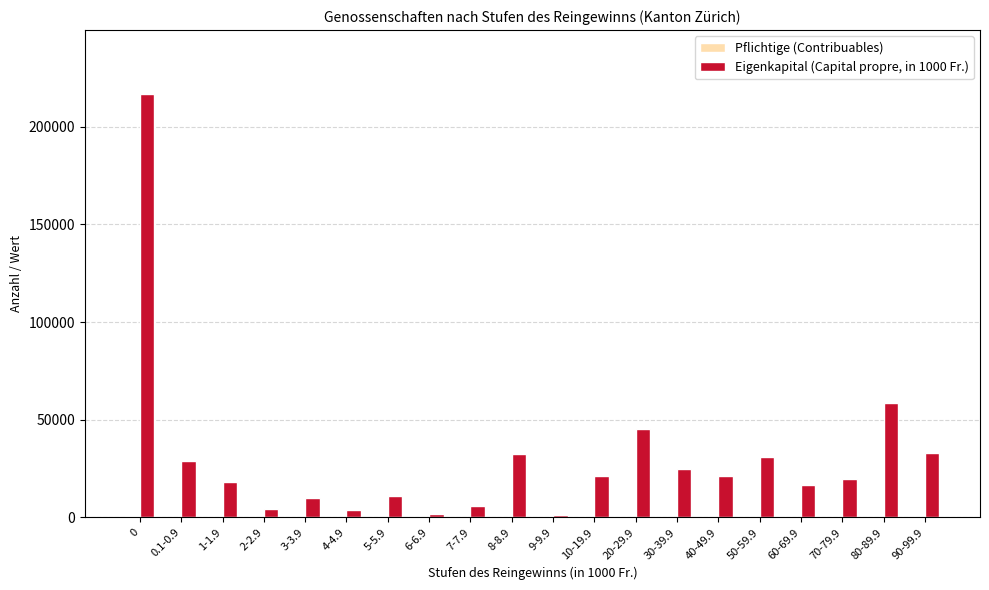

Which series has the widest spread of values?

Eigenkapital (Capital propre, in 1000 Fr.)